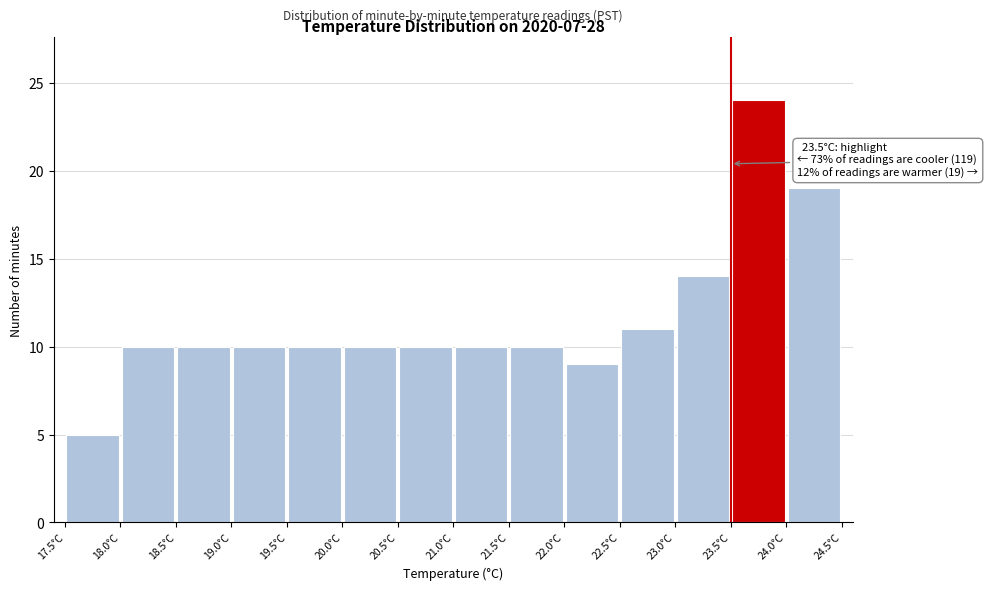

Which range on the x-axis has the tallest bar?

23.5 to 24.0